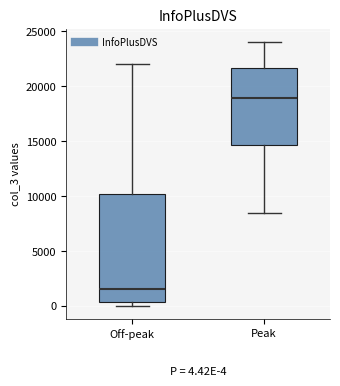

Which box is the tallest, from its lower edge to its upper edge?

Off-peak